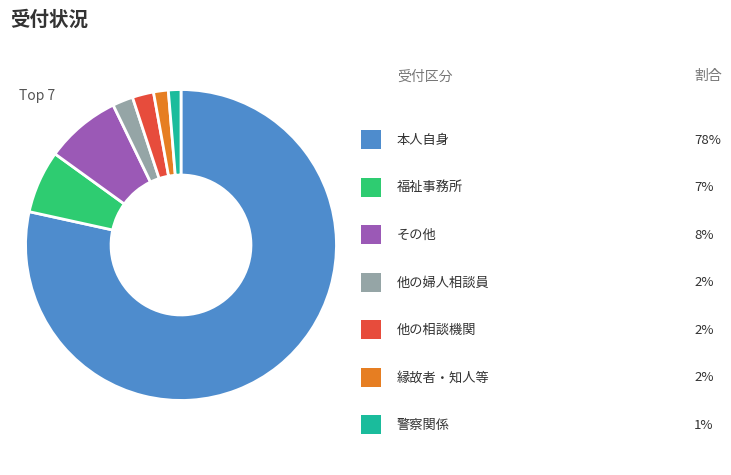

Is there a majority slice in this chart?

Yes